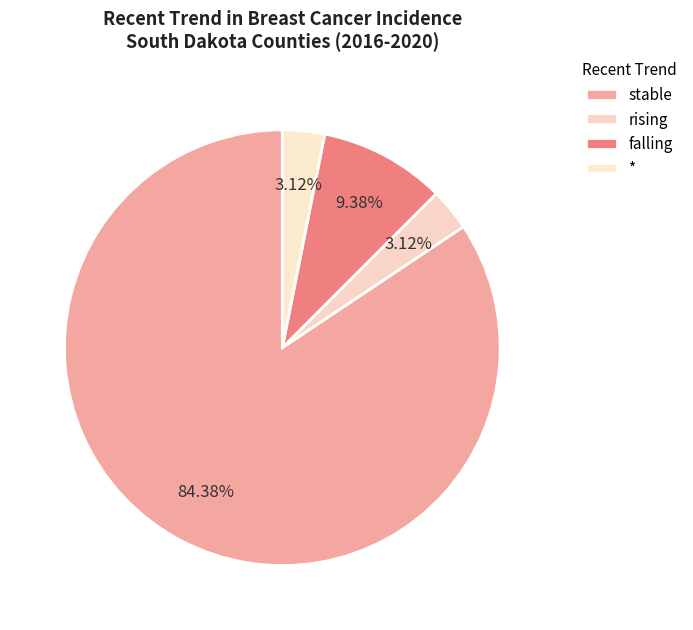

Is there any slice that represents more than half of the pie?

Yes